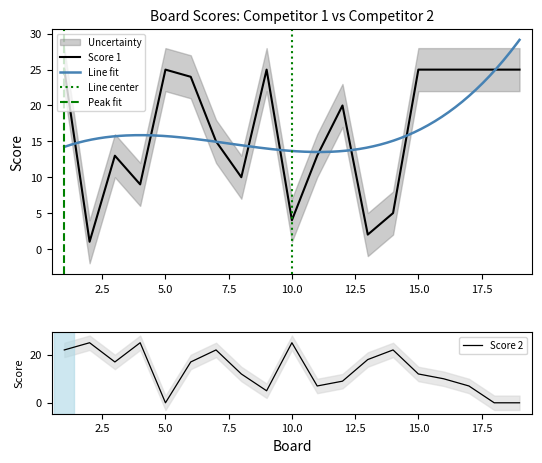

Where do Score 1 and Score 2 first cross each other?

1 and 2